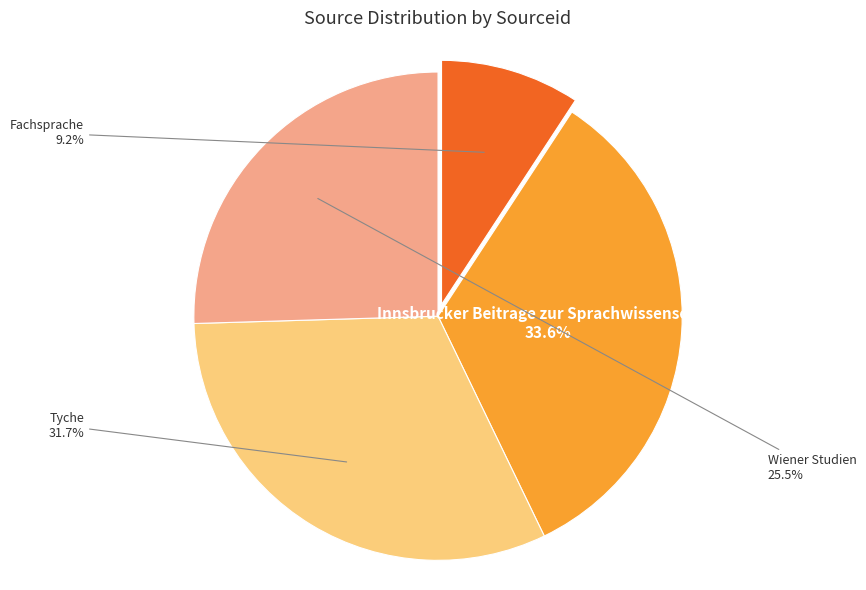

To the nearest percent, what percentage of the pie is Innsbrucker Beitrage zur Sprachwissenschaft?

34%